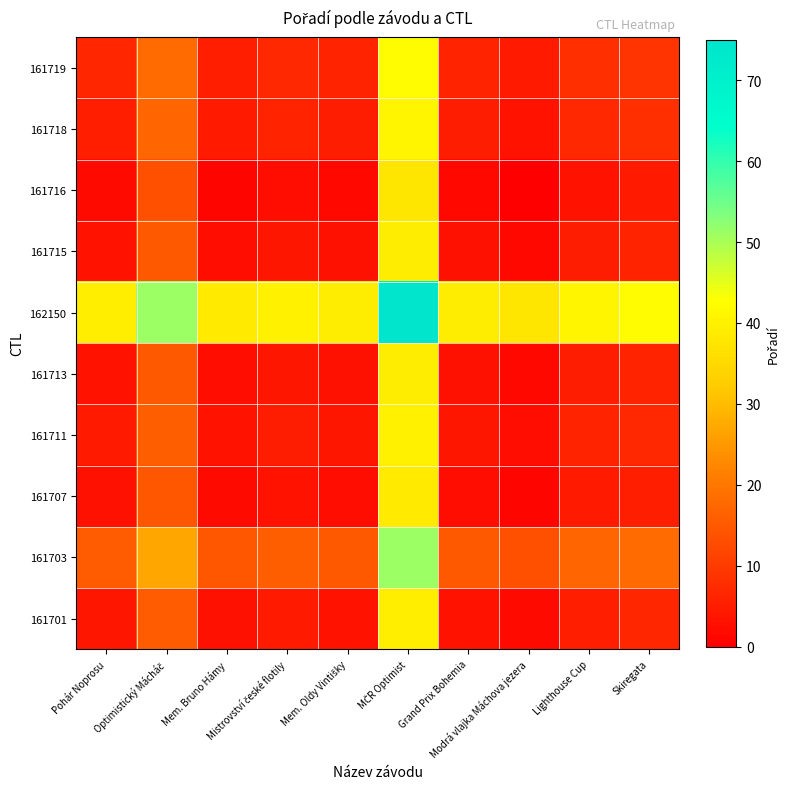

Reading left to right, list all the values displayed in this chart.

161701: Pohár Noprosu=4.0	Optimistický Mácháč=15.5	Mem. Bruno Hámy=3.0	Mistrovství české flotily=4.5	Mem. Oldy Vintišky=3.5	MČR Optimist=39.5	Grand Prix Bohemia=3.5	Modrá vlajka Máchova jezera=2.0	Lighthouse Cup=5.5	Skiregata=6.5
161703: Pohár Noprosu=15.5	Optimistický Mácháč=27.0	Mem. Bruno Hámy=14.5	Mistrovství české flotily=16.0	Mem. Oldy Vintišky=15.0	MČR Optimist=51.0	Grand Prix Bohemia=15.0	Modrá vlajka Máchova jezera=13.5	Lighthouse Cup=17.0	Skiregata=18.0
161707: Pohár Noprosu=3.0	Optimistický Mácháč=14.5	Mem. Bruno Hámy=2.0	Mistrovství české flotily=3.5	Mem. Oldy Vintišky=2.5	MČR Optimist=38.5	Grand Prix Bohemia=2.5	Modrá vlajka Máchova jezera=1.0	Lighthouse Cup=4.5	Skiregata=5.5
161711: Pohár Noprosu=4.5	Optimistický Mácháč=16.0	Mem. Bruno Hámy=3.5	Mistrovství české flotily=5.0	Mem. Oldy Vintišky=4.0	MČR Optimist=40.0	Grand Prix Bohemia=4.0	Modrá vlajka Máchova jezera=2.5	Lighthouse Cup=6.0	Skiregata=7.0
161713: Pohár Noprosu=3.5	Optimistický Mácháč=15.0	Mem. Bruno Hámy=2.5	Mistrovství české flotily=4.0	Mem. Oldy Vintišky=3.0	MČR Optimist=39.0	Grand Prix Bohemia=3.0	Modrá vlajka Máchova jezera=1.5	Lighthouse Cup=5.0	Skiregata=6.0
162150: Pohár Noprosu=39.5	Optimistický Mácháč=51.0	Mem. Bruno Hámy=38.5	Mistrovství české flotily=40.0	Mem. Oldy Vintišky=39.0	MČR Optimist=75.0	Grand Prix Bohemia=39.0	Modrá vlajka Máchova jezera=37.5	Lighthouse Cup=41.0	Skiregata=42.0
161715: Pohár Noprosu=3.5	Optimistický Mácháč=15.0	Mem. Bruno Hámy=2.5	Mistrovství české flotily=4.0	Mem. Oldy Vintišky=3.0	MČR Optimist=39.0	Grand Prix Bohemia=3.0	Modrá vlajka Máchova jezera=1.5	Lighthouse Cup=5.0	Skiregata=6.0
161716: Pohár Noprosu=2.0	Optimistický Mácháč=13.5	Mem. Bruno Hámy=1.0	Mistrovství české flotily=2.5	Mem. Oldy Vintišky=1.5	MČR Optimist=37.5	Grand Prix Bohemia=1.5	Modrá vlajka Máchova jezera=0.0	Lighthouse Cup=3.5	Skiregata=4.5
161718: Pohár Noprosu=5.5	Optimistický Mácháč=17.0	Mem. Bruno Hámy=4.5	Mistrovství české flotily=6.0	Mem. Oldy Vintišky=5.0	MČR Optimist=41.0	Grand Prix Bohemia=5.0	Modrá vlajka Máchova jezera=3.5	Lighthouse Cup=7.0	Skiregata=8.0
161719: Pohár Noprosu=6.5	Optimistický Mácháč=18.0	Mem. Bruno Hámy=5.5	Mistrovství české flotily=7.0	Mem. Oldy Vintišky=6.0	MČR Optimist=42.0	Grand Prix Bohemia=6.0	Modrá vlajka Máchova jezera=4.5	Lighthouse Cup=8.0	Skiregata=9.0